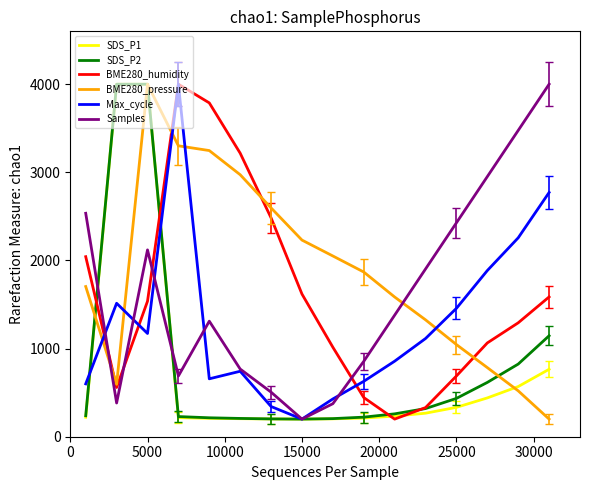

What are all the series names shown in the legend?

SDS_P1, SDS_P2, BME280_humidity, BME280_pressure, Max_cycle, Samples